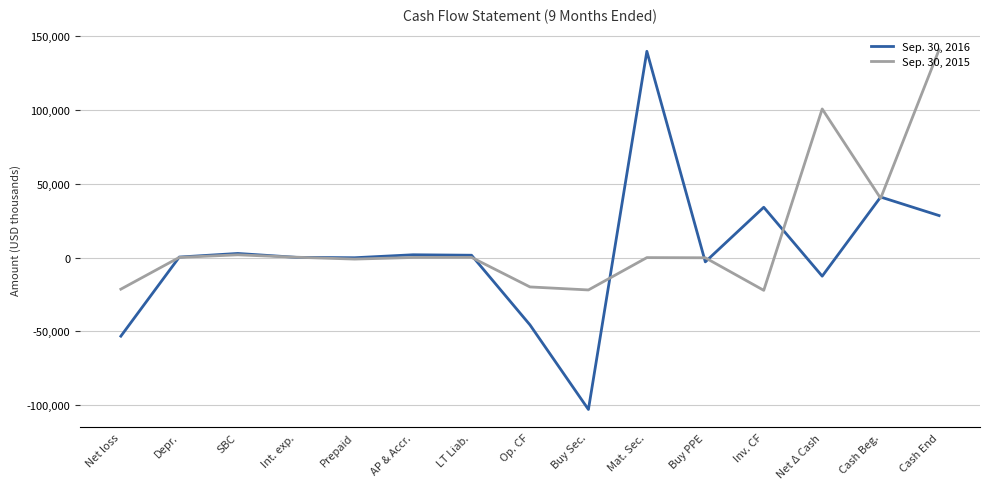

What is the total value across all series at Mat. Sec.?

139756